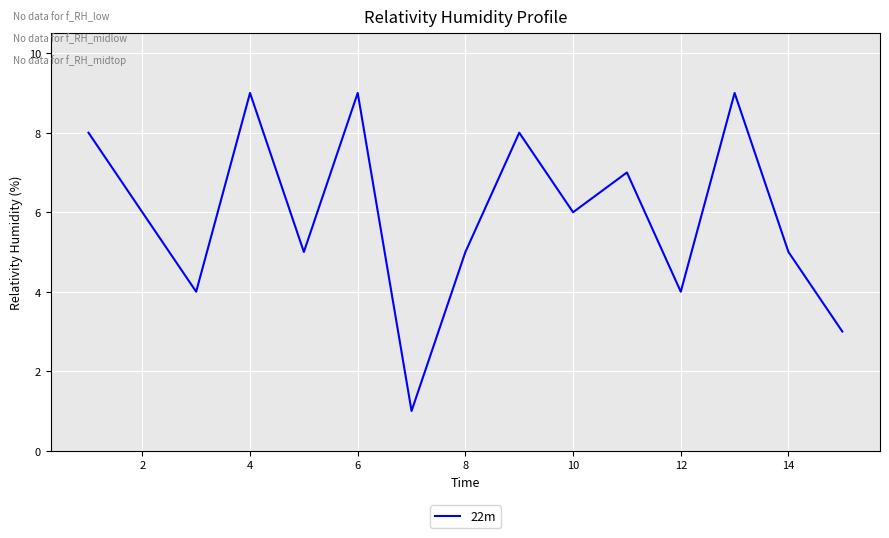

What is the difference between the maximum and minimum values?

8